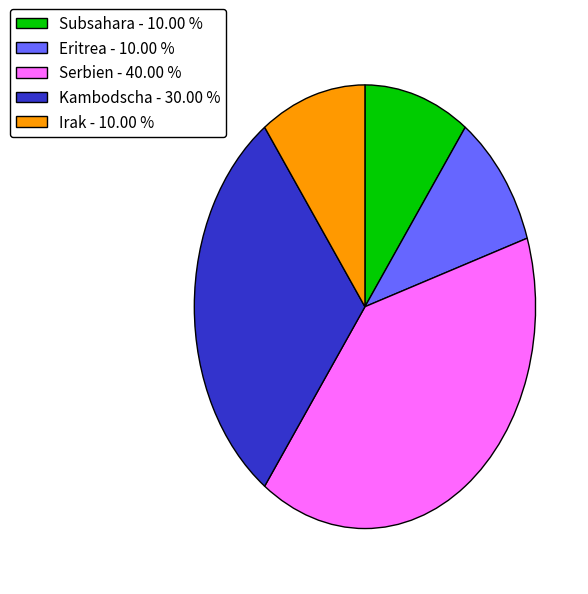

Is Irak the majority of the pie?

No